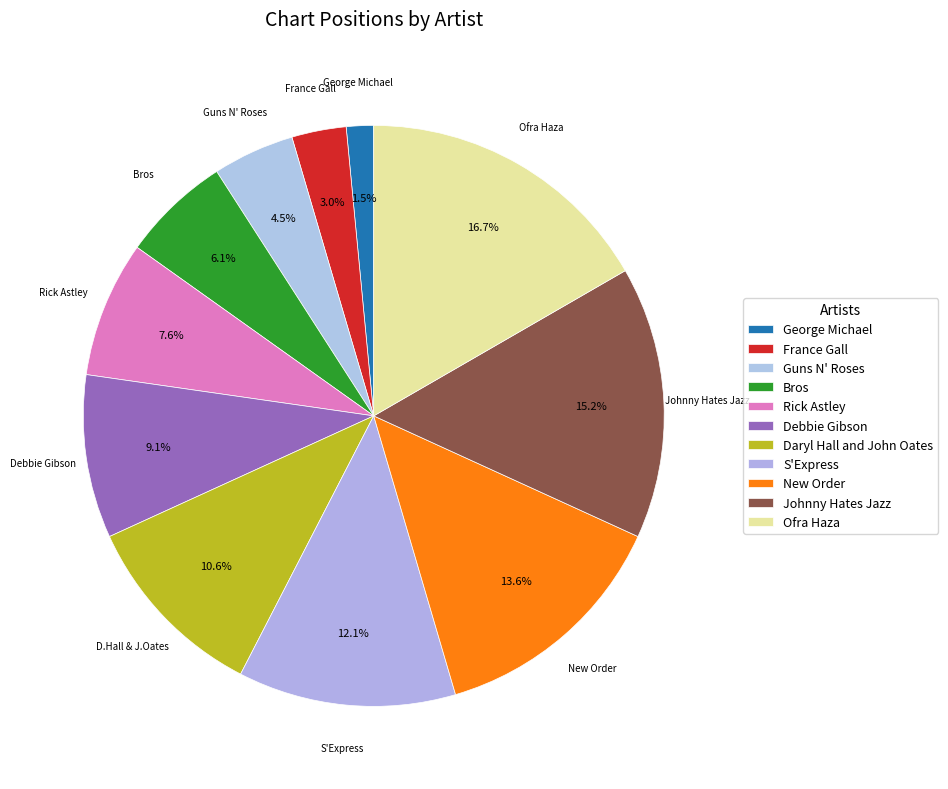

Rank the categories by value from lowest to highest.

George Michael, France Gall, Guns N' Roses, Bros, Rick Astley, Debbie Gibson, Daryl Hall and John Oates, S'Express, New Order, Johnny Hates Jazz, Ofra Haza